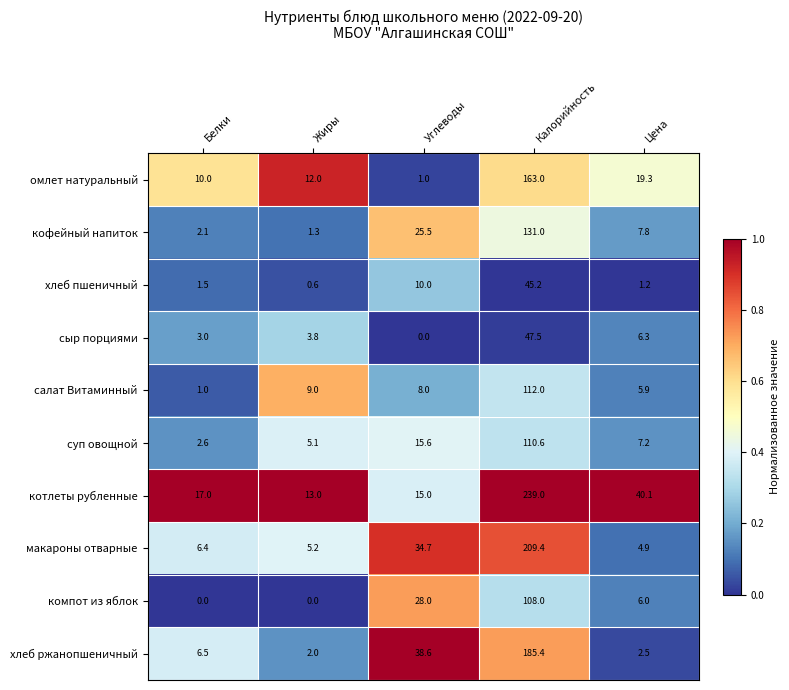

What is the spread (max minus min) of values at Углеводы?

38.6